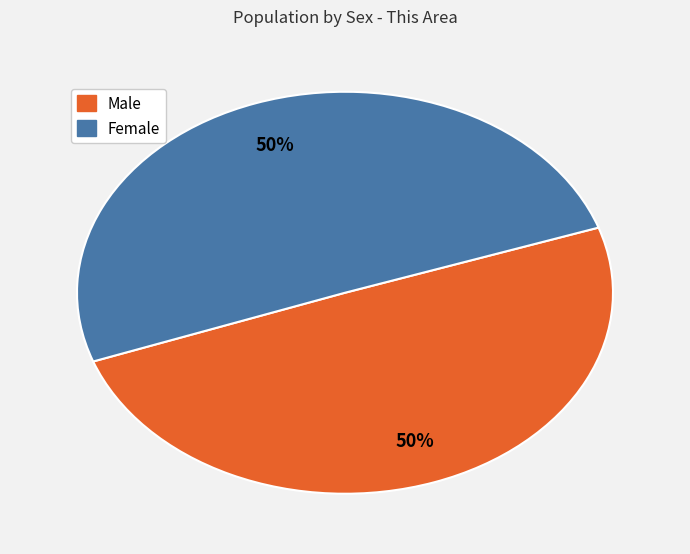

To the nearest percent, what percentage of the pie is Male?

50%